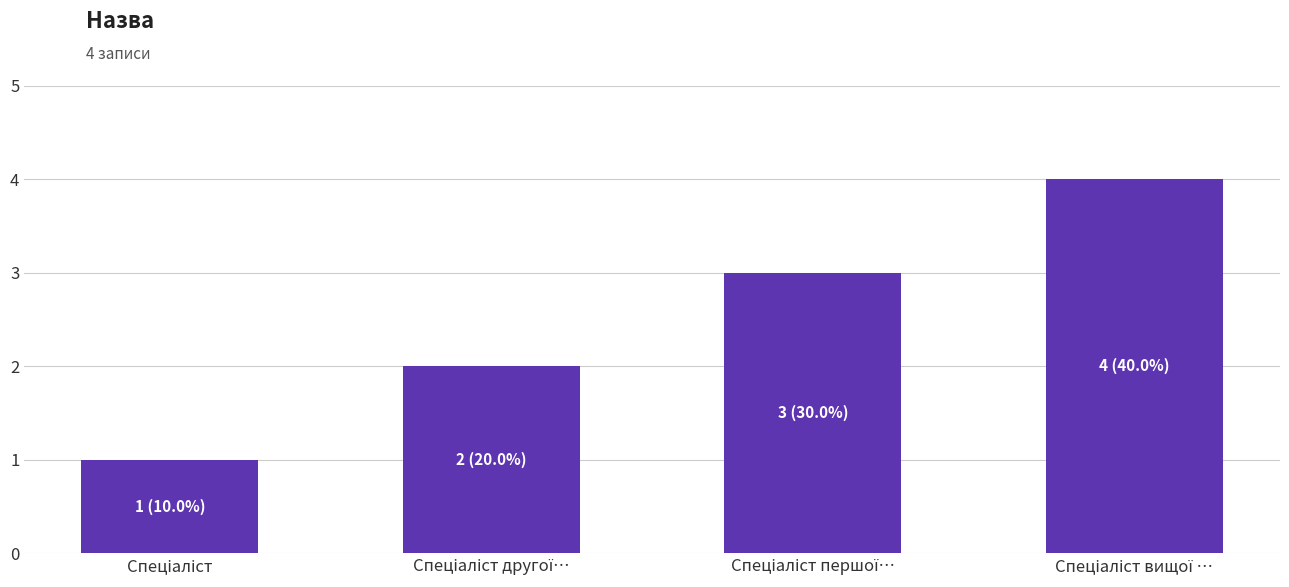

What is the greatest value displayed?

4